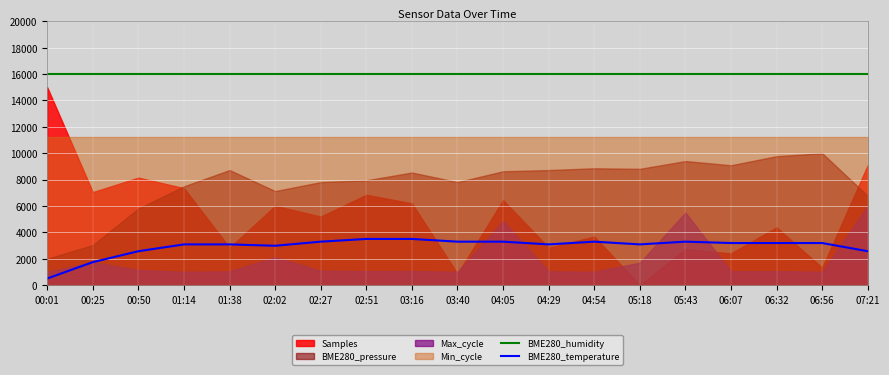

List the labels in order of BME280_humidity value, largest first.

00:01, 00:25, 00:50, 01:14, 01:38, 02:02, 02:27, 02:51, 03:16, 03:40, 04:05, 04:29, 04:54, 05:18, 05:43, 06:07, 06:32, 06:56, 07:21